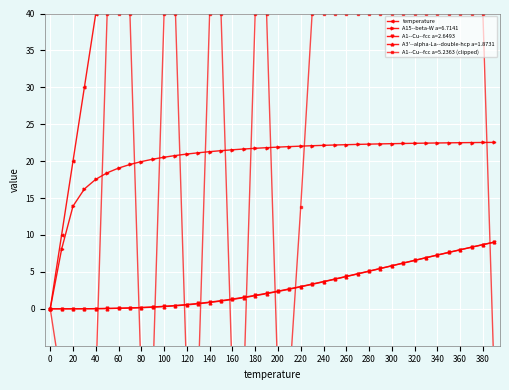

The value of A15--beta-W a=6.7141 at 100 is 20.5. True or false?

True